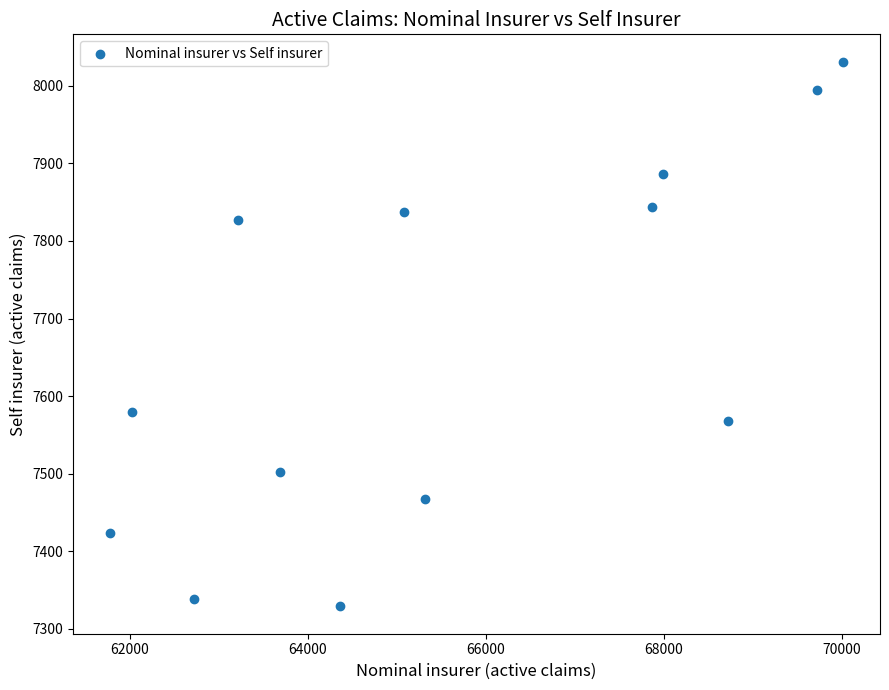

What is the range of Y values (max minus min)?

702